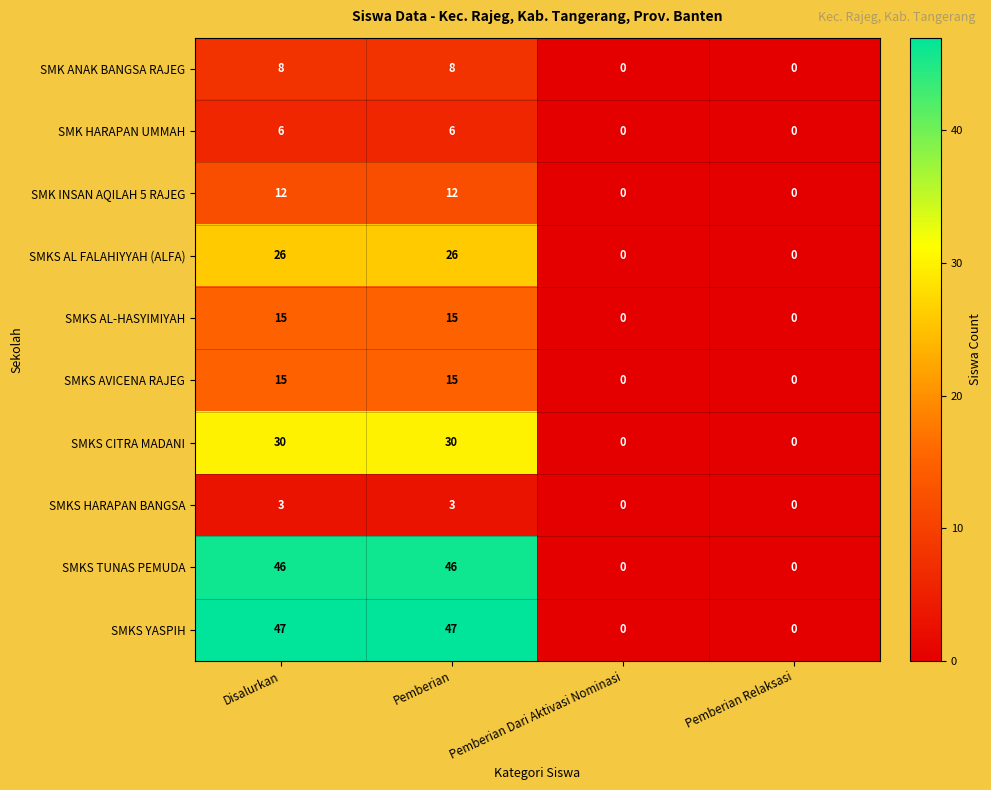

Count the SMKS YASPIH values in the range 0 to 47.

4